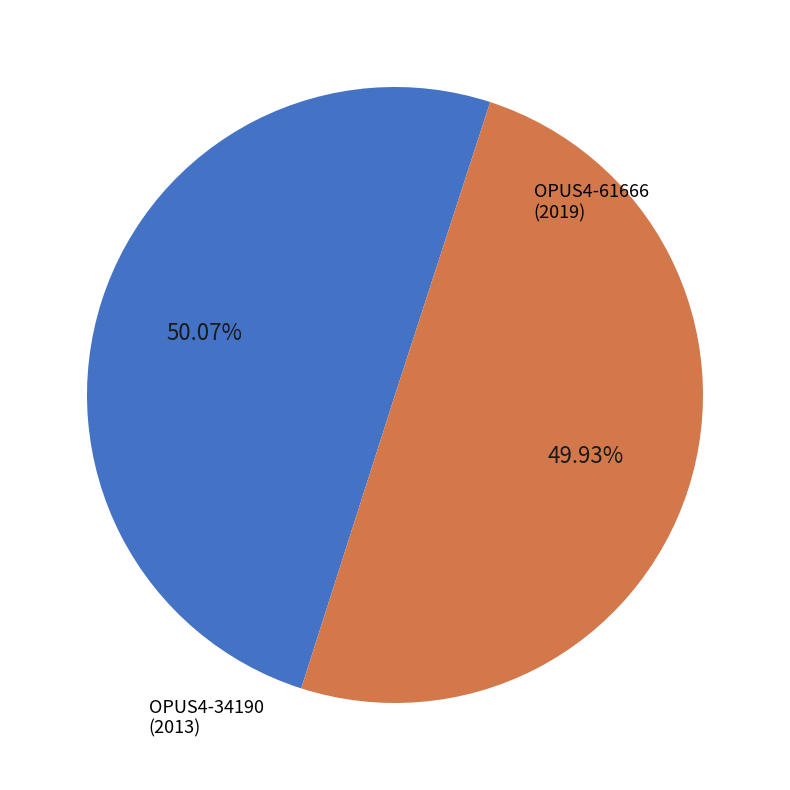

Count the number of slices in the pie.

2